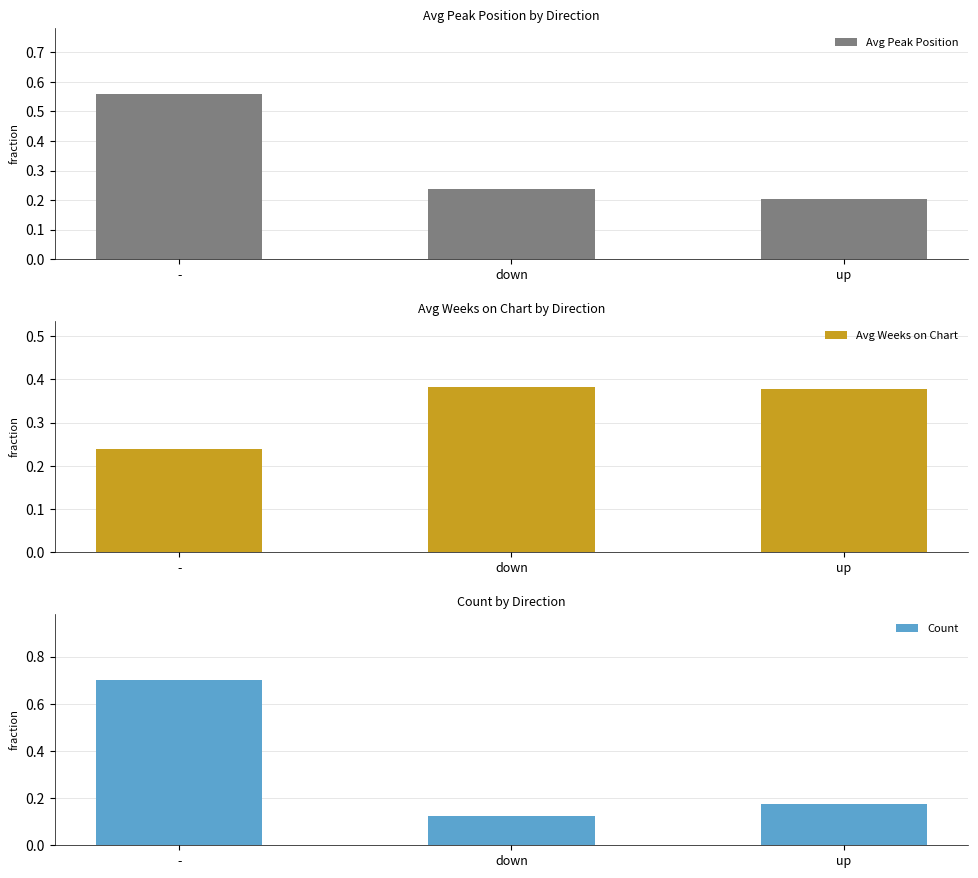

Which has a higher value, up or -?

-